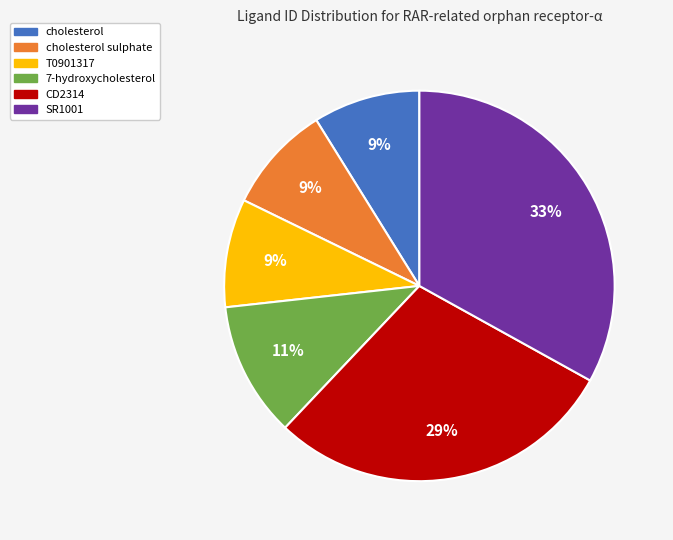

Do cholesterol sulphate and CD2314 together represent more than half of the pie?

No